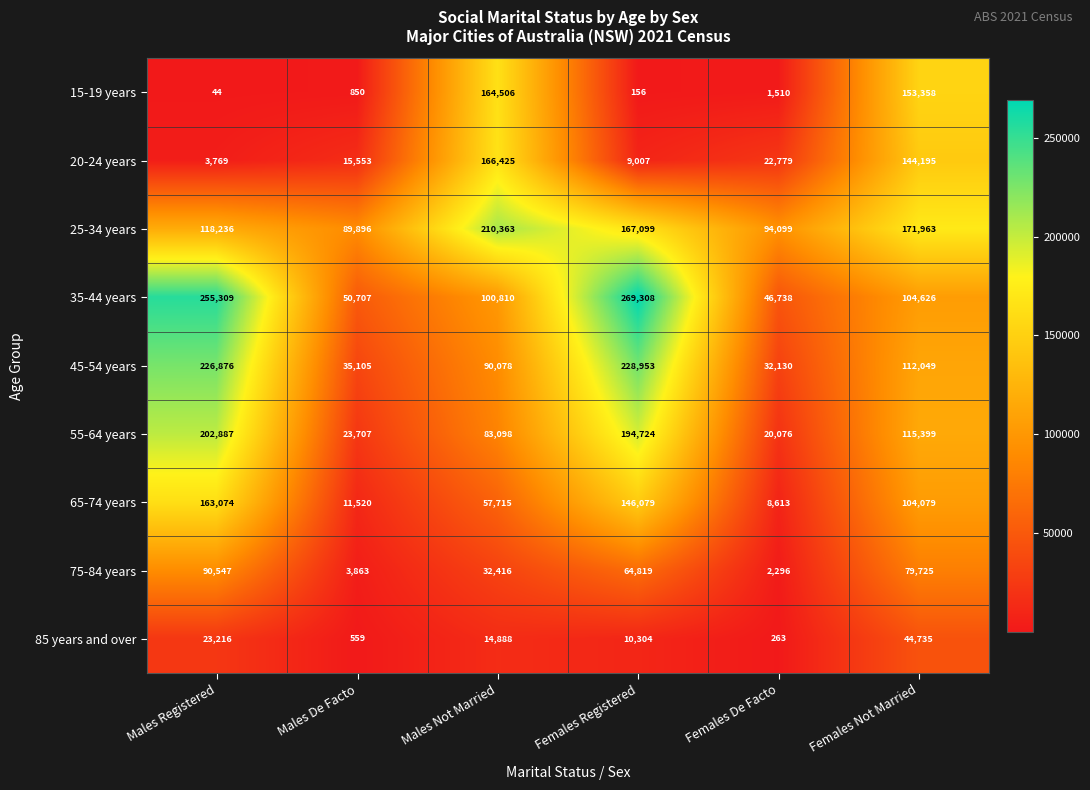

True or false: 20-24 years has a value of 22779 at Females De Facto.

True